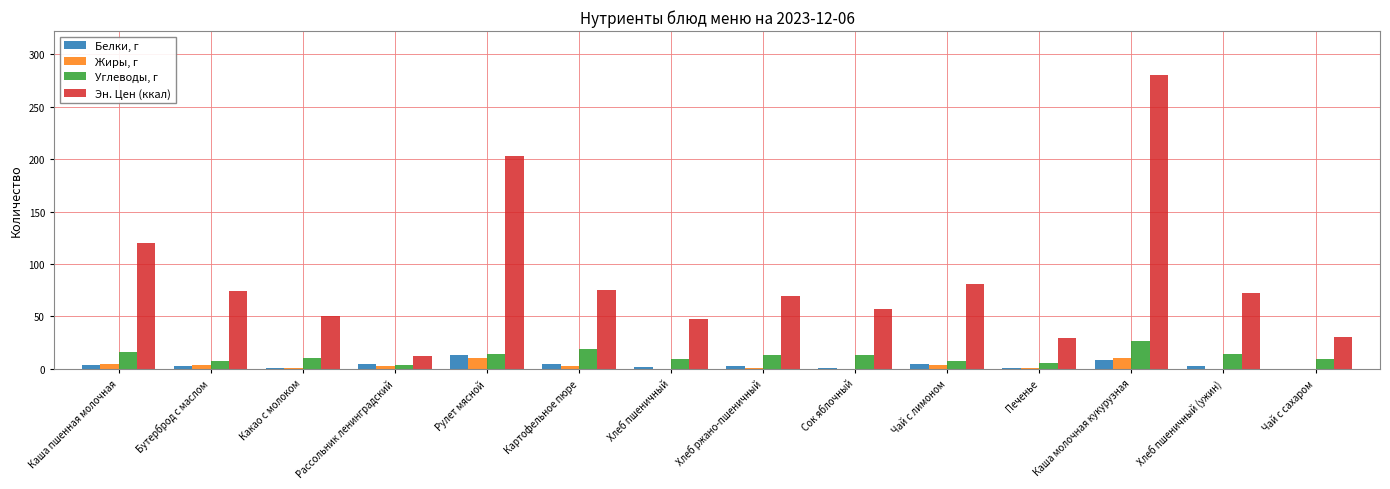

Which category has the highest value in the Эн. Цен (ккал) series?

Каша молочная кукурузная